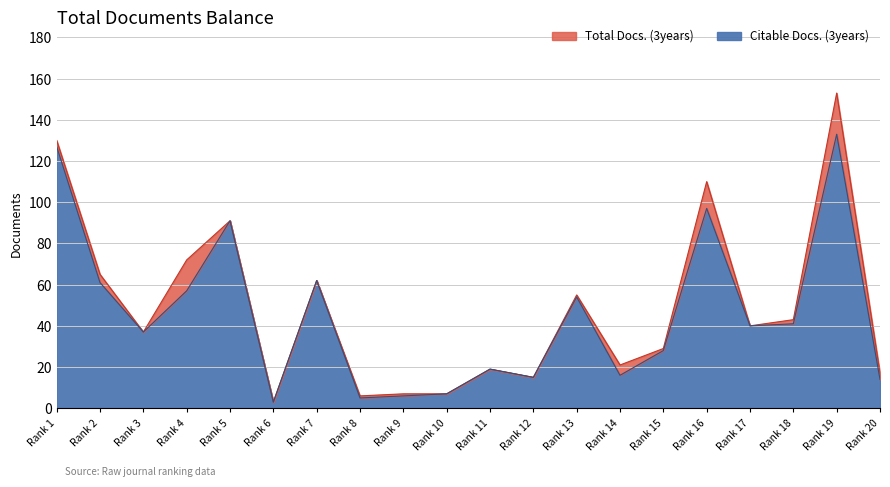

The Citable Docs. (3years) series shows 31 at Rank 11. True or false?

False